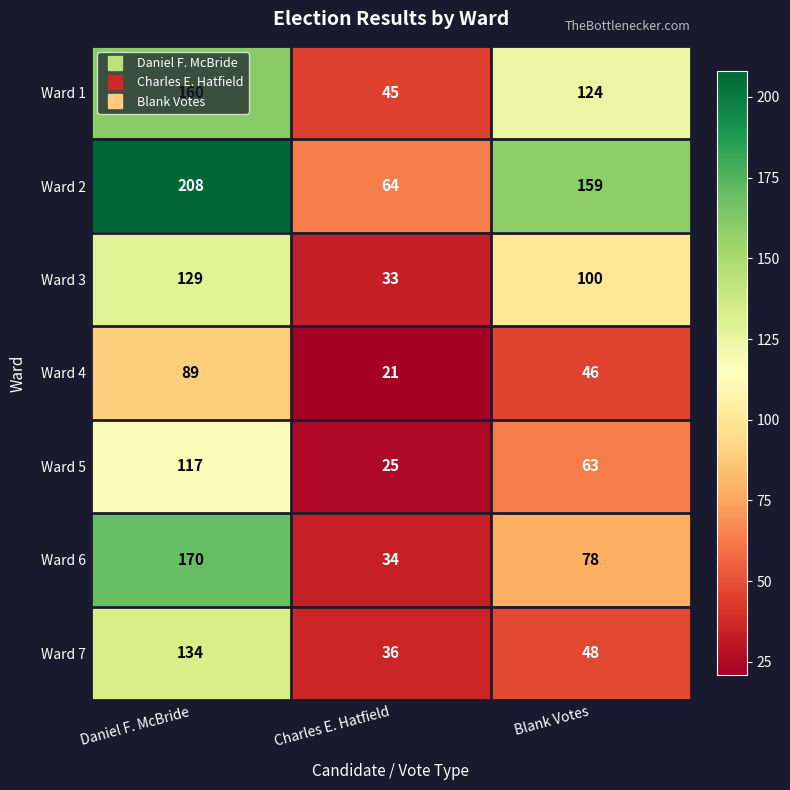

At which category is the sum across all series the highest?

Daniel F. McBride